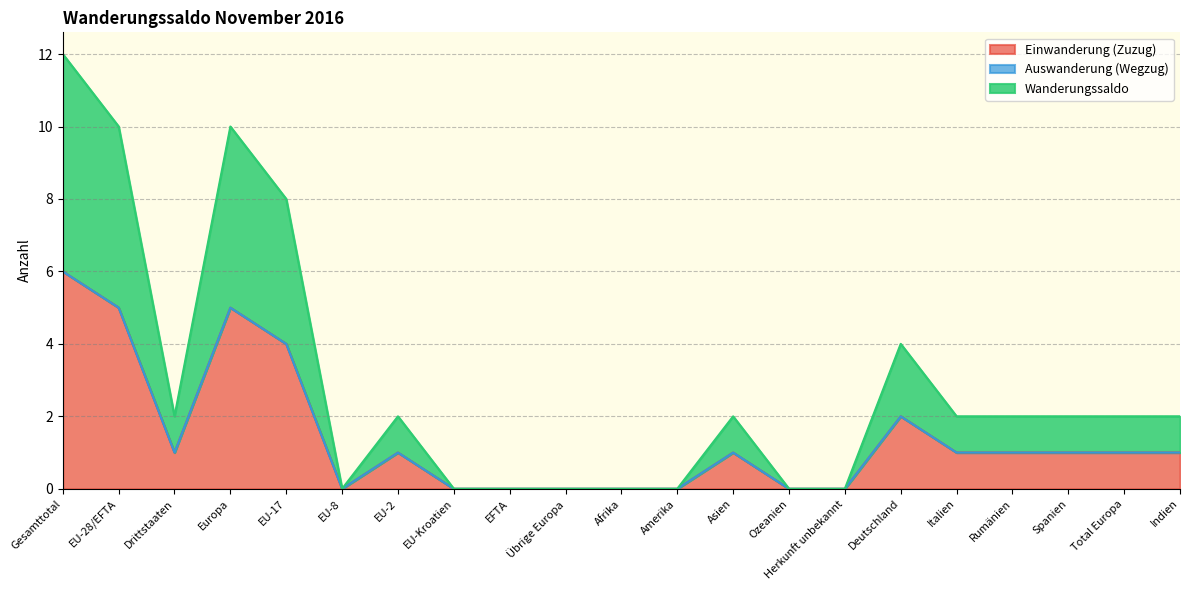

Does the chart display data point markers on the line(s)?

No